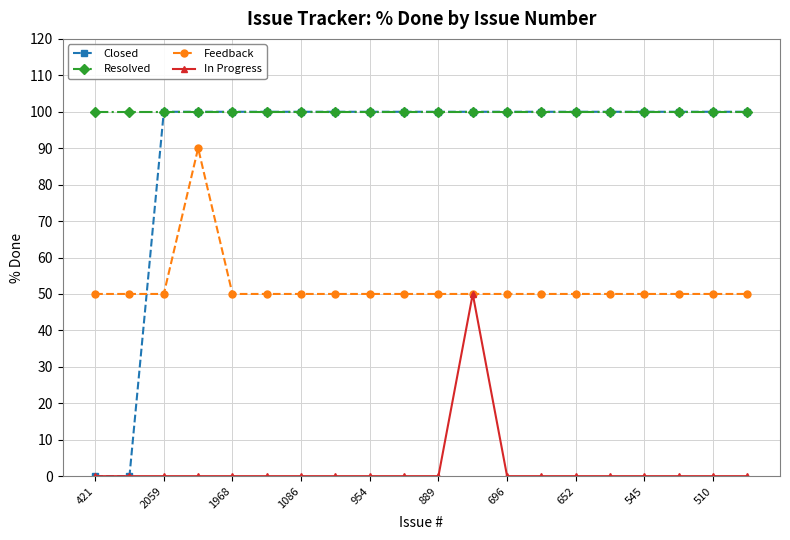

Which series has the widest spread of values?

Closed